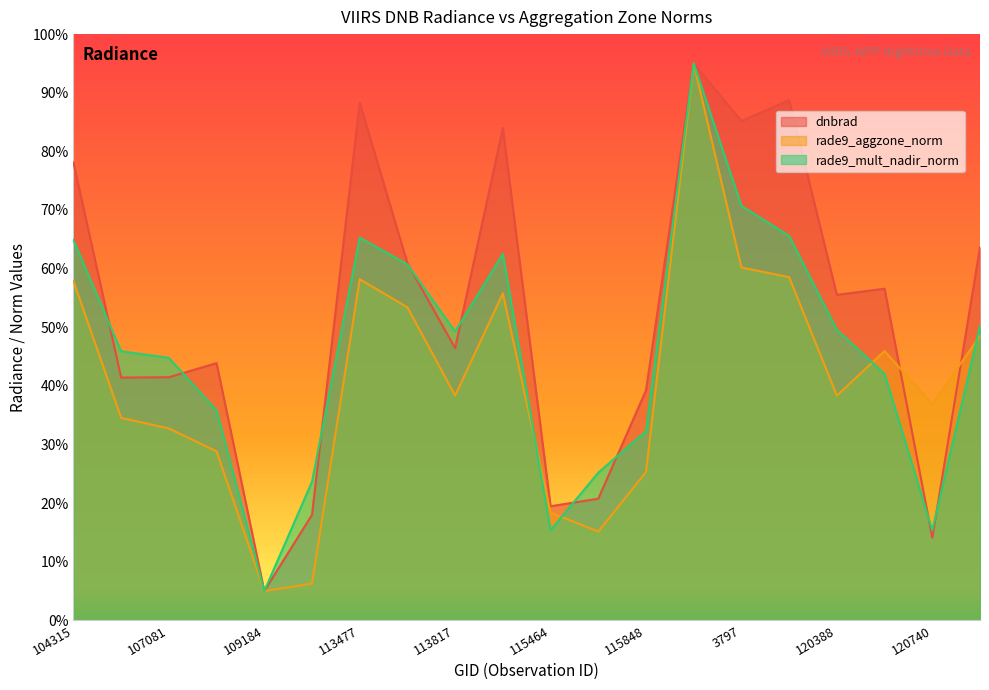

What is the difference between the maximum and second lowest values in the rade9_mult_nadir_norm series?

0.8